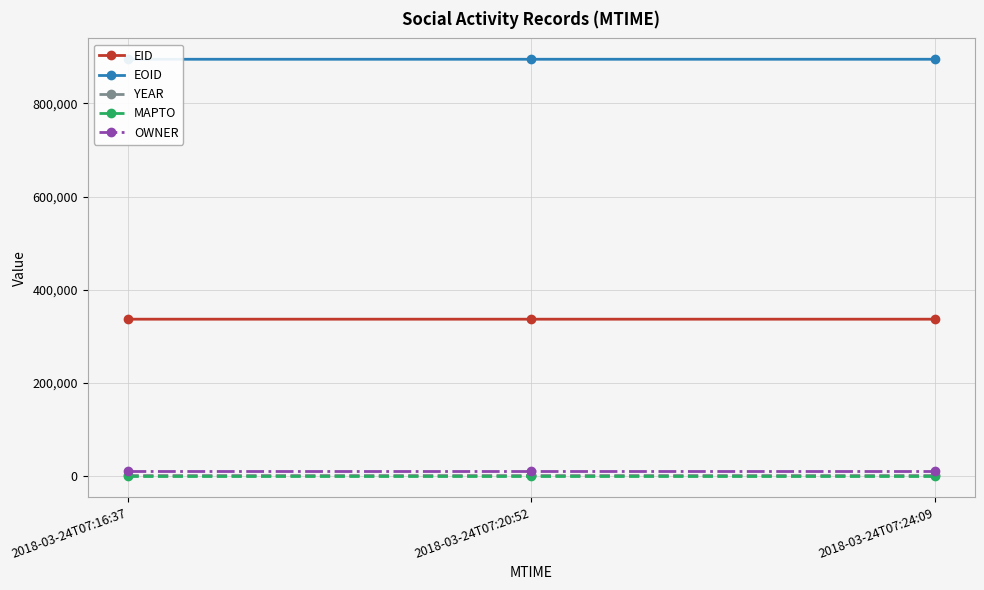

Rank the series by their maximum value, from lowest to highest.

MAPTO, YEAR, OWNER, EID, EOID